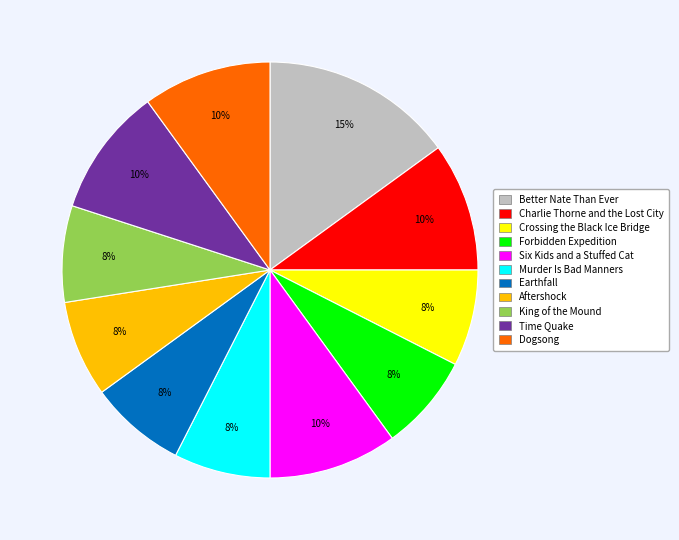

Count the number of slices in the pie.

11